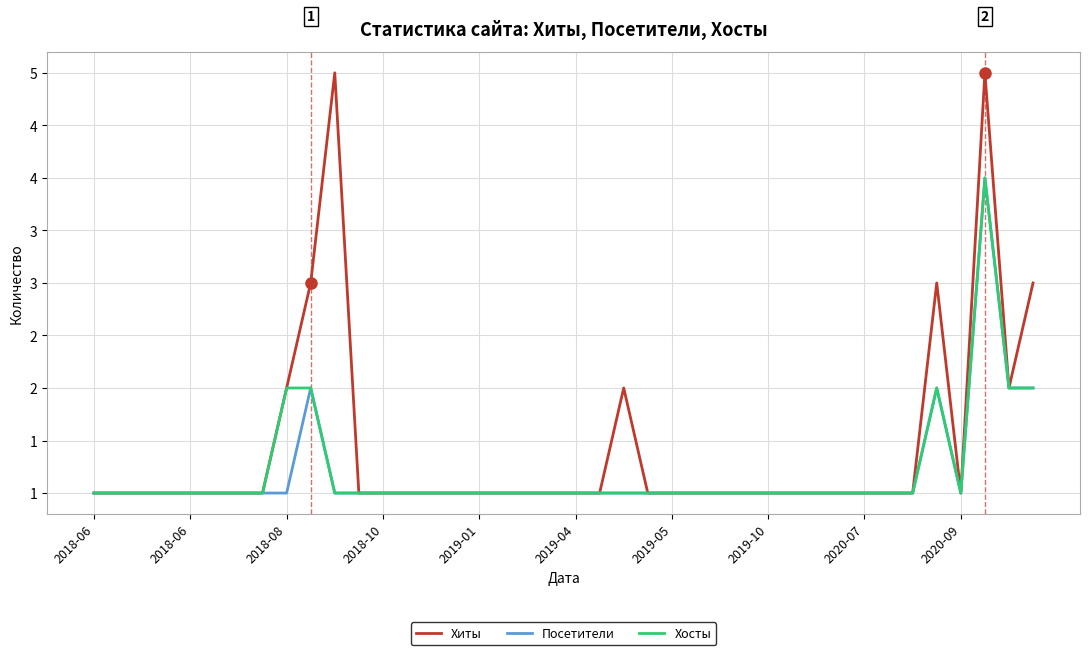

Which series has the largest total across all categories?

Хиты